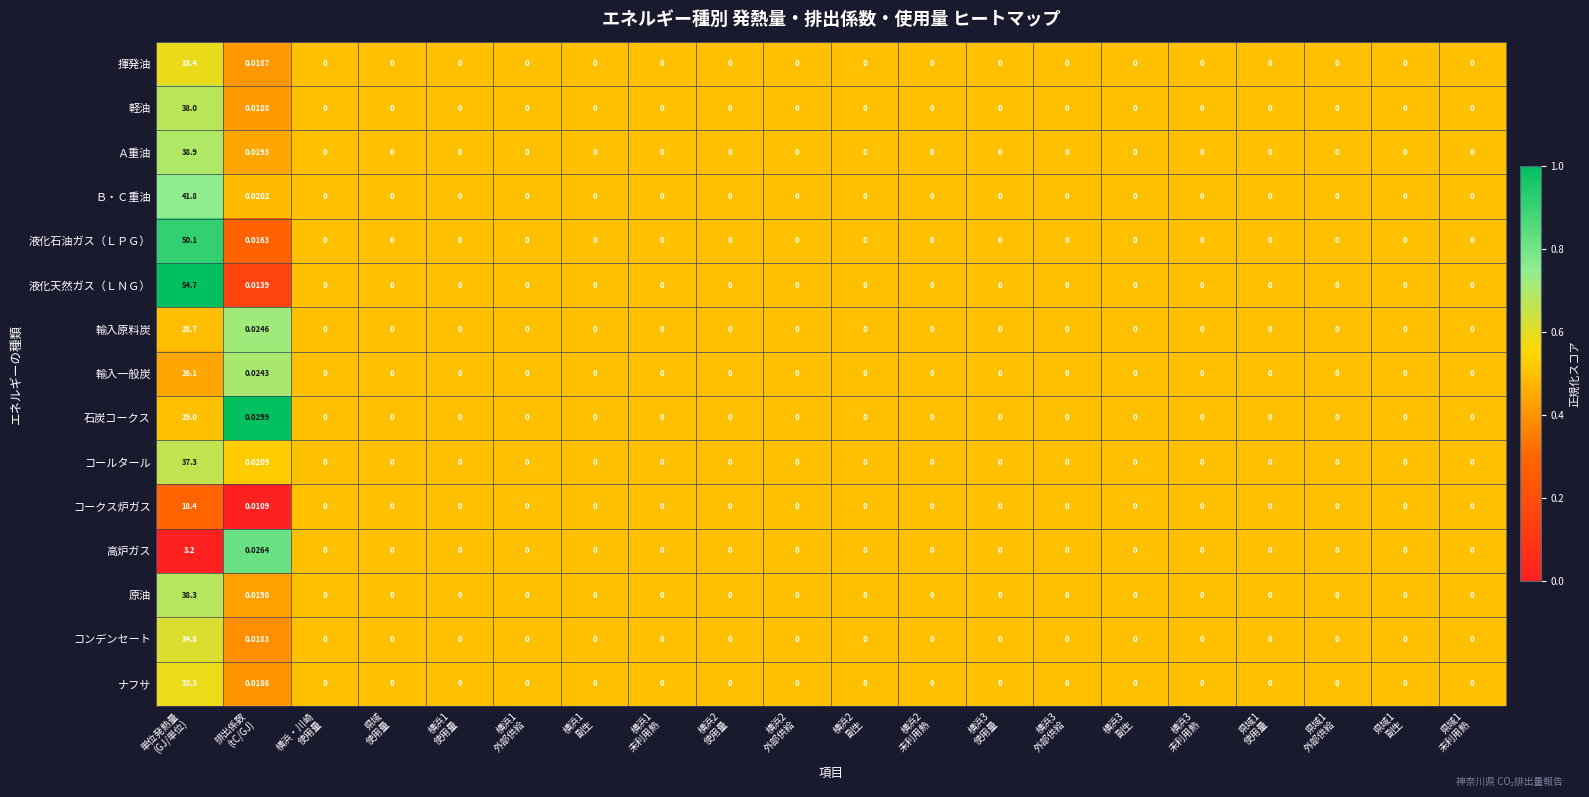

Which series has the largest total across all categories?

液化天然ガス（ＬＮＧ）